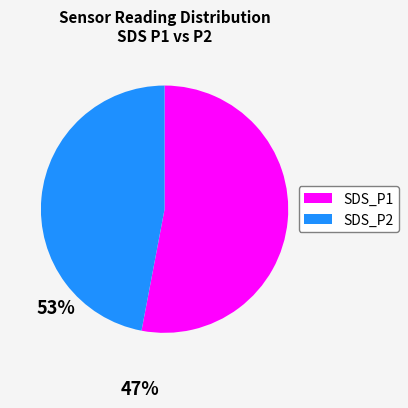

Is it true that SDS_P1 is 60% of the pie?

False